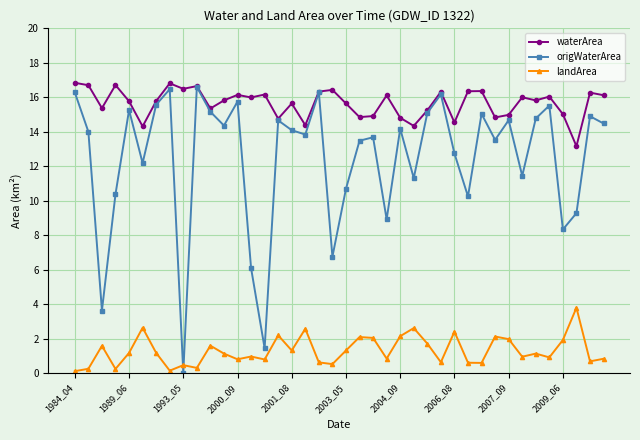

Which series has the largest total across all categories?

waterArea